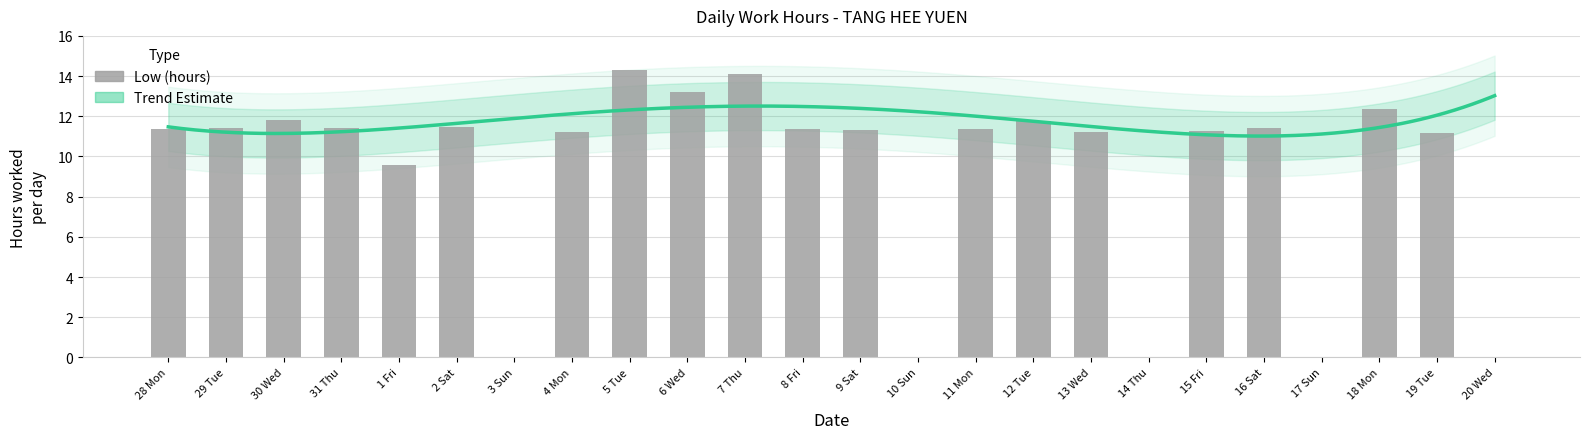

Which category has the highest value across all series?

5 Tue